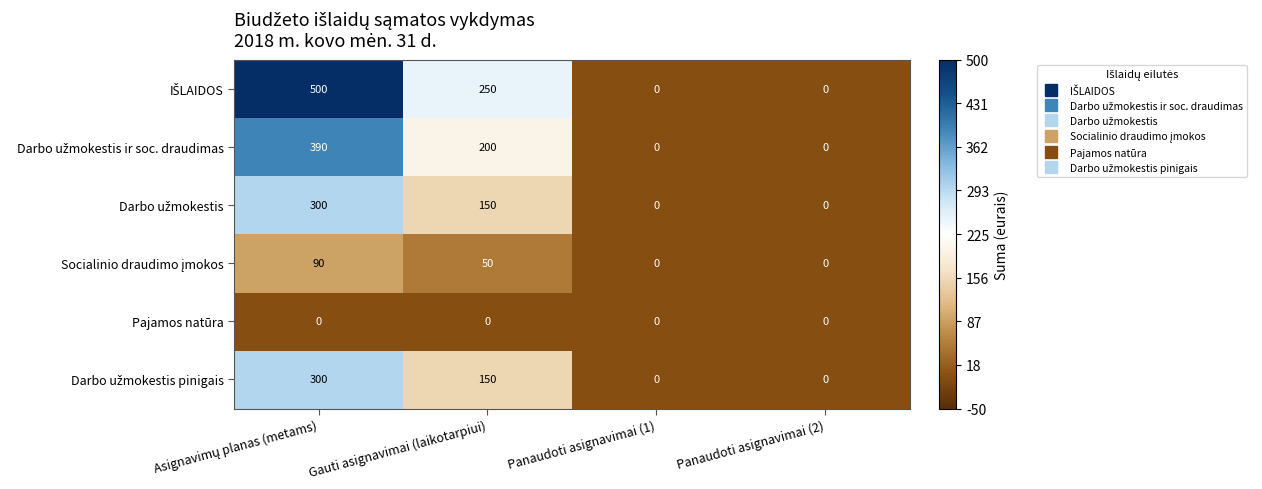

Is it true that Pajamos natūra equals 0 at Gauti asignavimai (laikotarpiui)?

True